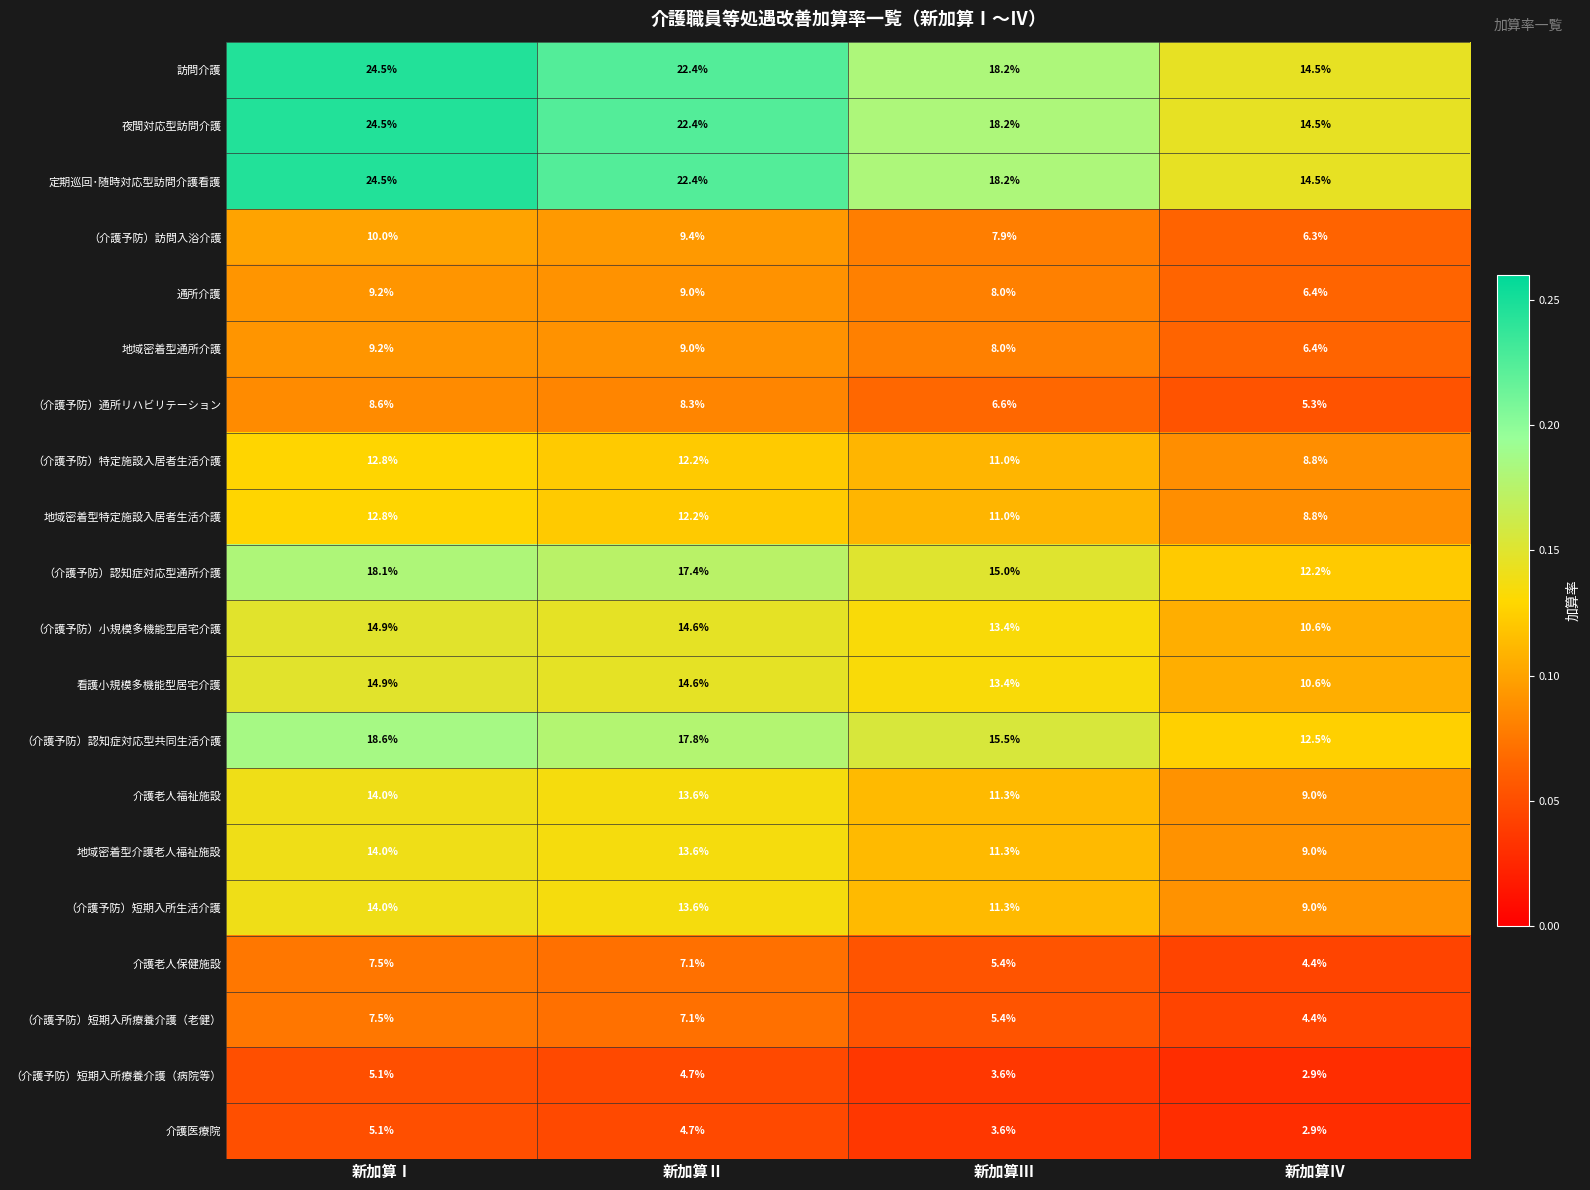

Rank the categories by （介護予防）認知症対応型通所介護 value from lowest to highest.

新加算Ⅳ, 新加算Ⅲ, 新加算Ⅱ, 新加算Ⅰ